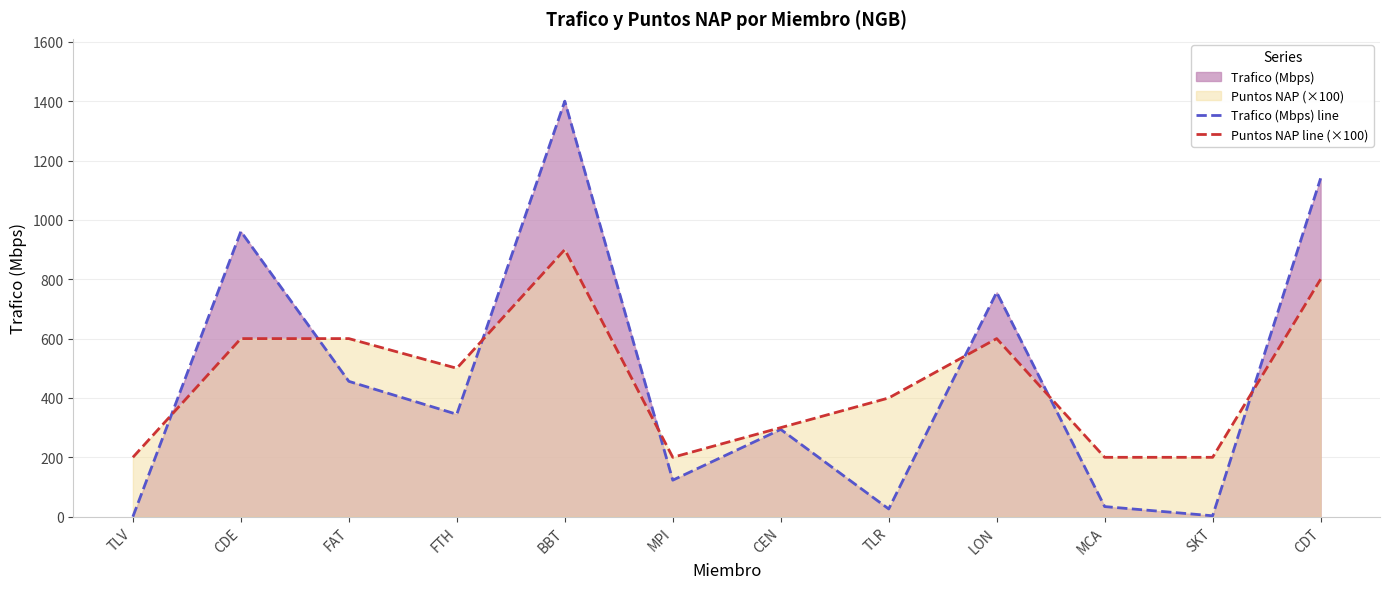

How many intersections are there between Puntos NAP line (×100) and Trafico (Mbps) line?

7